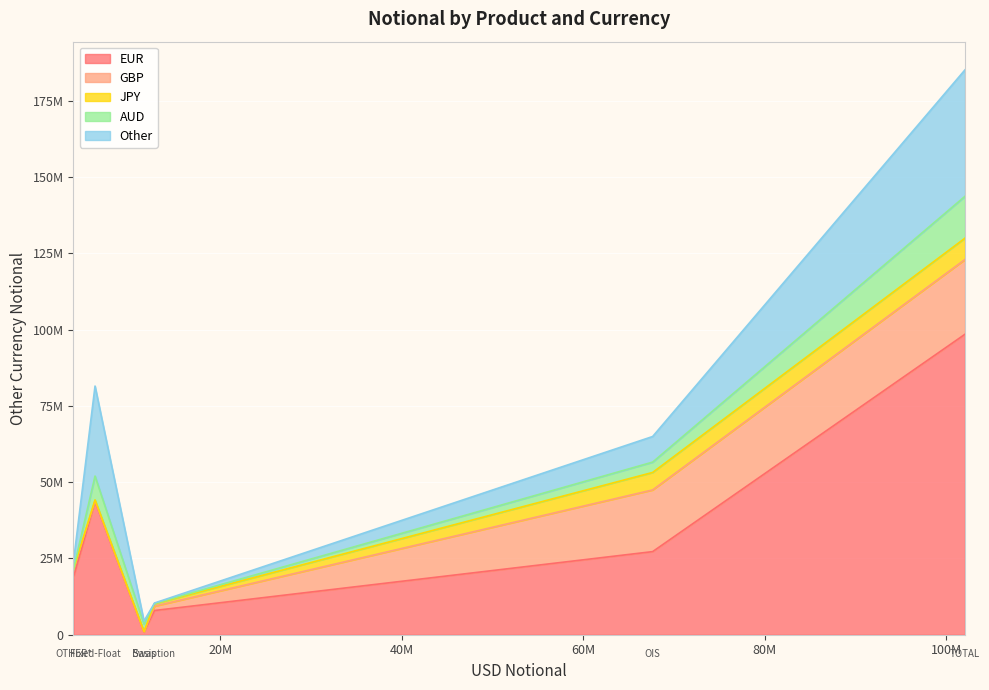

What are all the series names shown in the legend?

EUR, GBP, JPY, AUD, Other